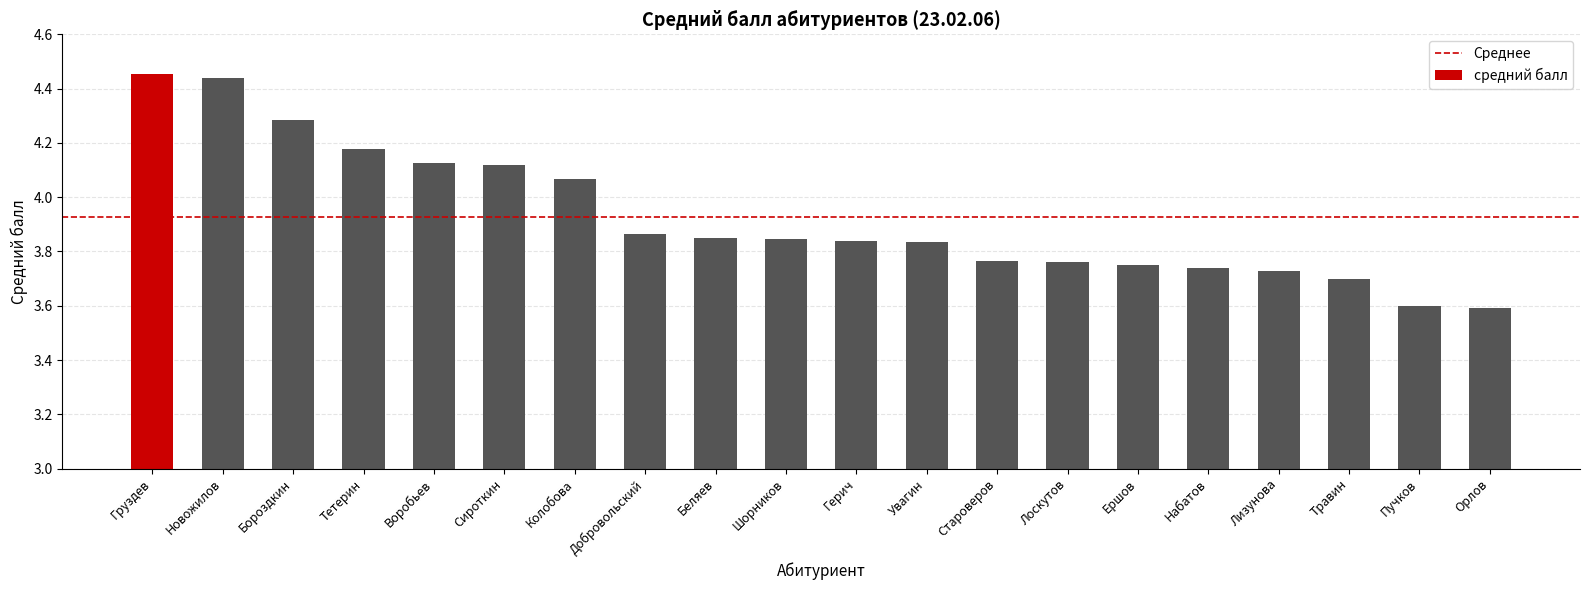

What is the difference between the maximum and minimum values?

0.9